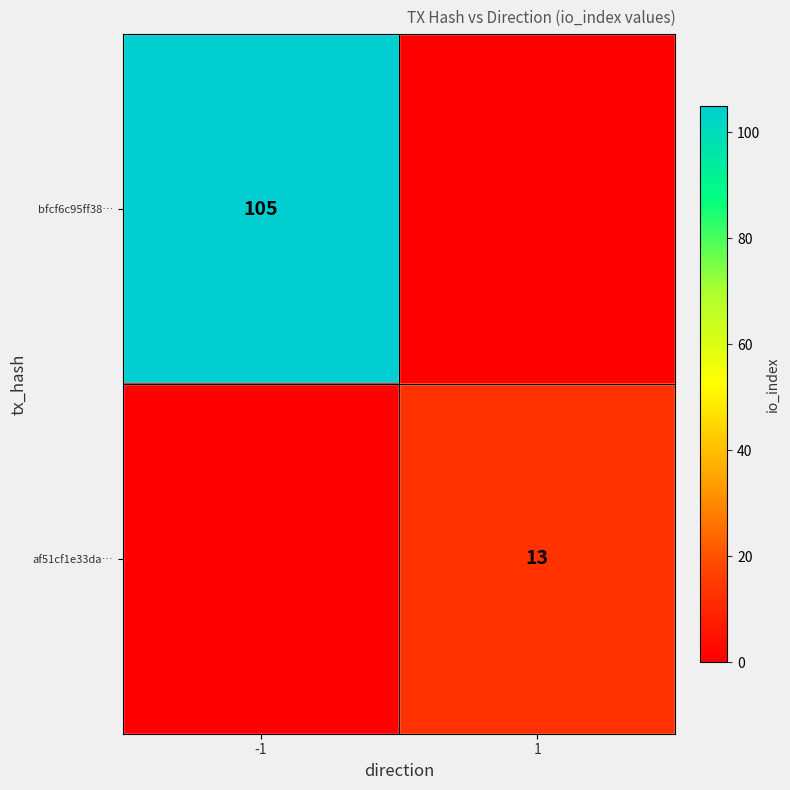

Is it true that af51cf1e33da… equals 20 at 1?

False